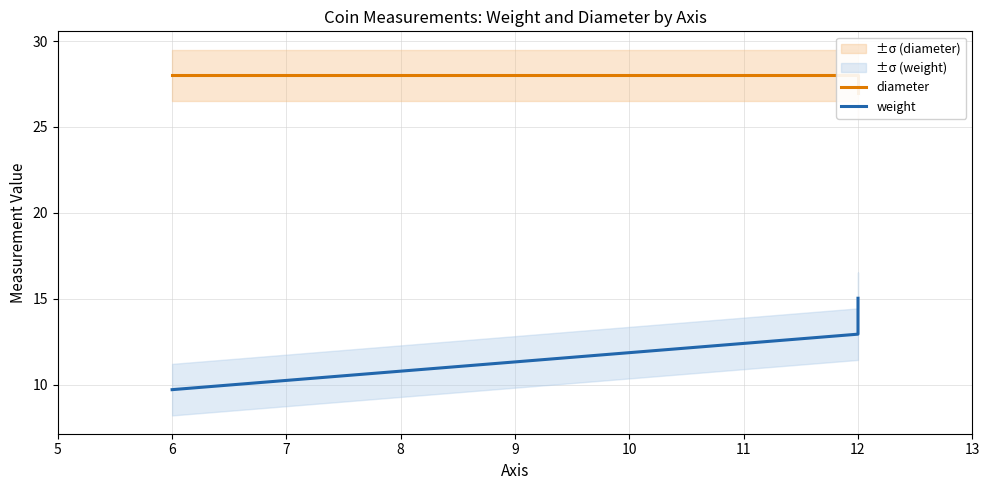

What are all the series names shown in the legend?

diameter, weight